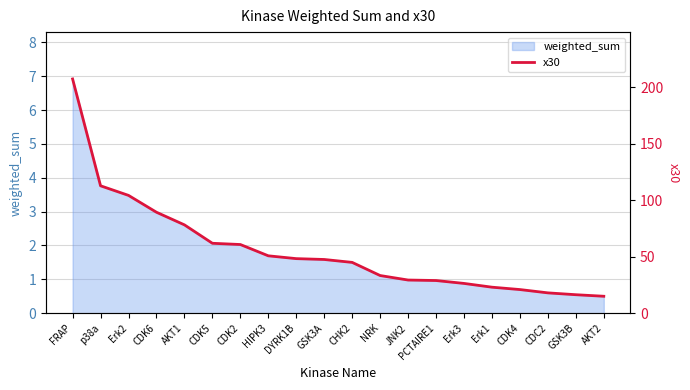

List the labels in order of value, smallest first.

AKT2, GSK3B, CDC2, CDK4, Erk1, Erk3, PCTAIRE1, JNK2, NRK, CHK2, GSK3A, DYRK1B, HIPK3, CDK2, CDK5, AKT1, CDK6, Erk2, p38a, FRAP